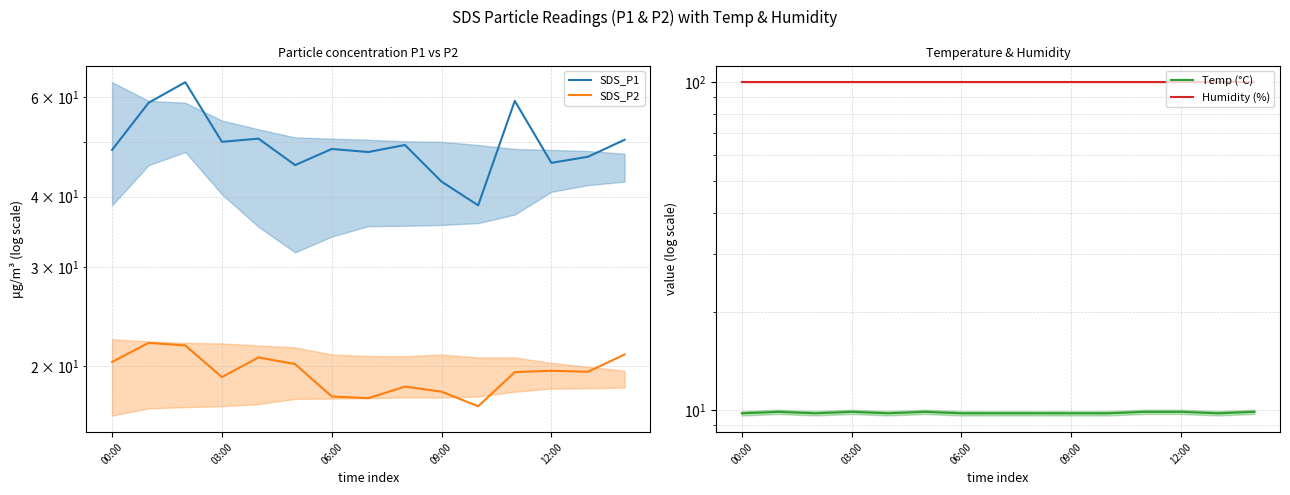

What is the label of the 7th point from the right?

8